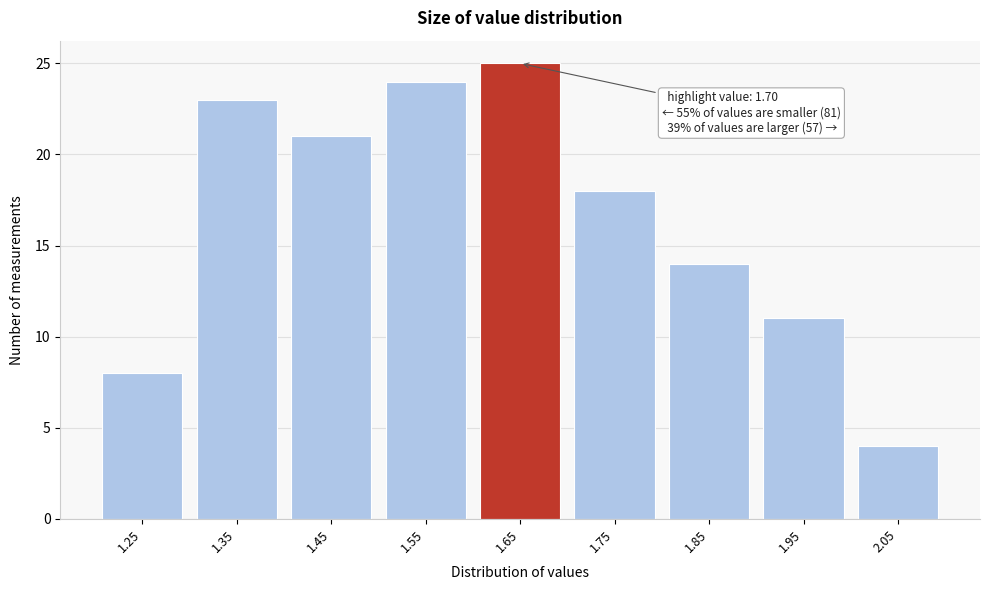

Reading left to right, what are all the values shown in this chart?

8	23	21	24	25	18	14	11	4